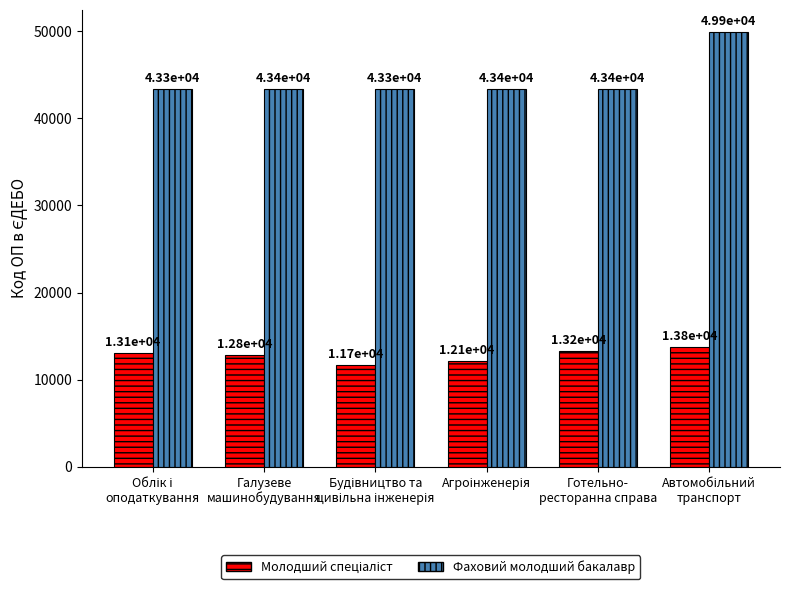

What is the greatest value displayed?

49945